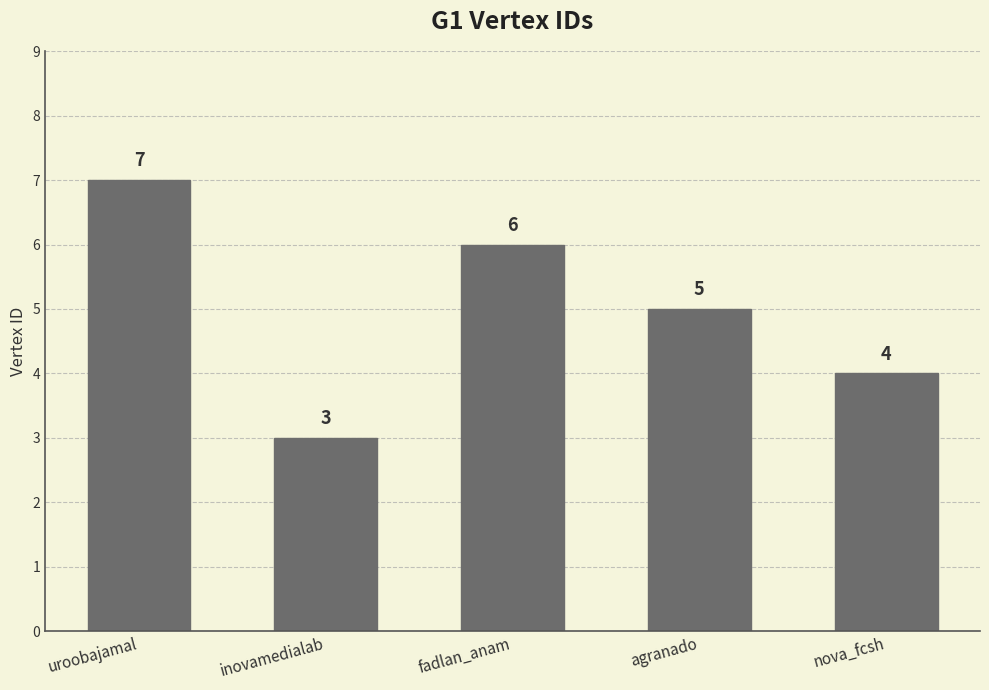

Where does the data first go above 5?

uroobajamal